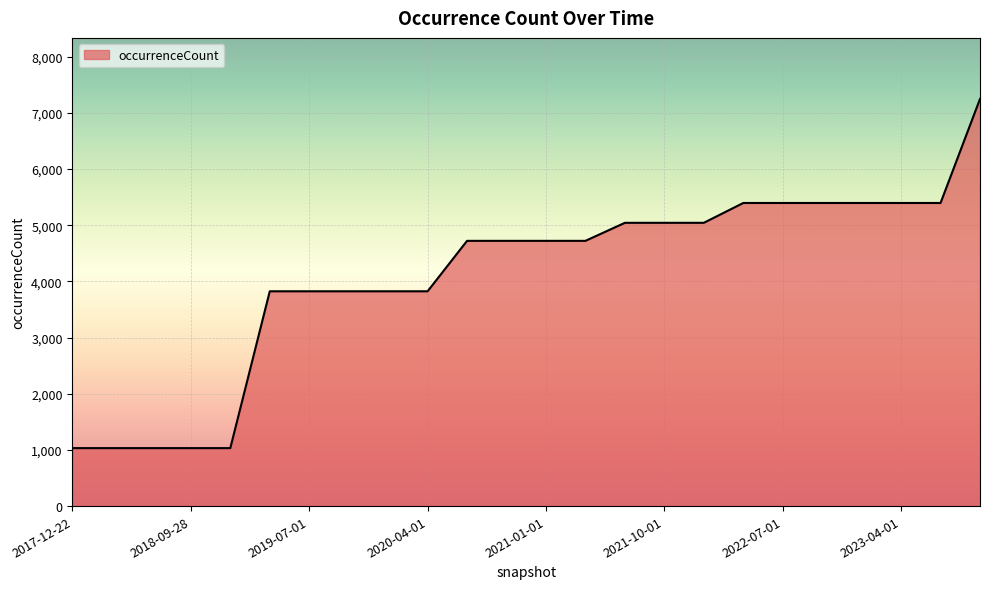

What is the greatest value displayed?

7248